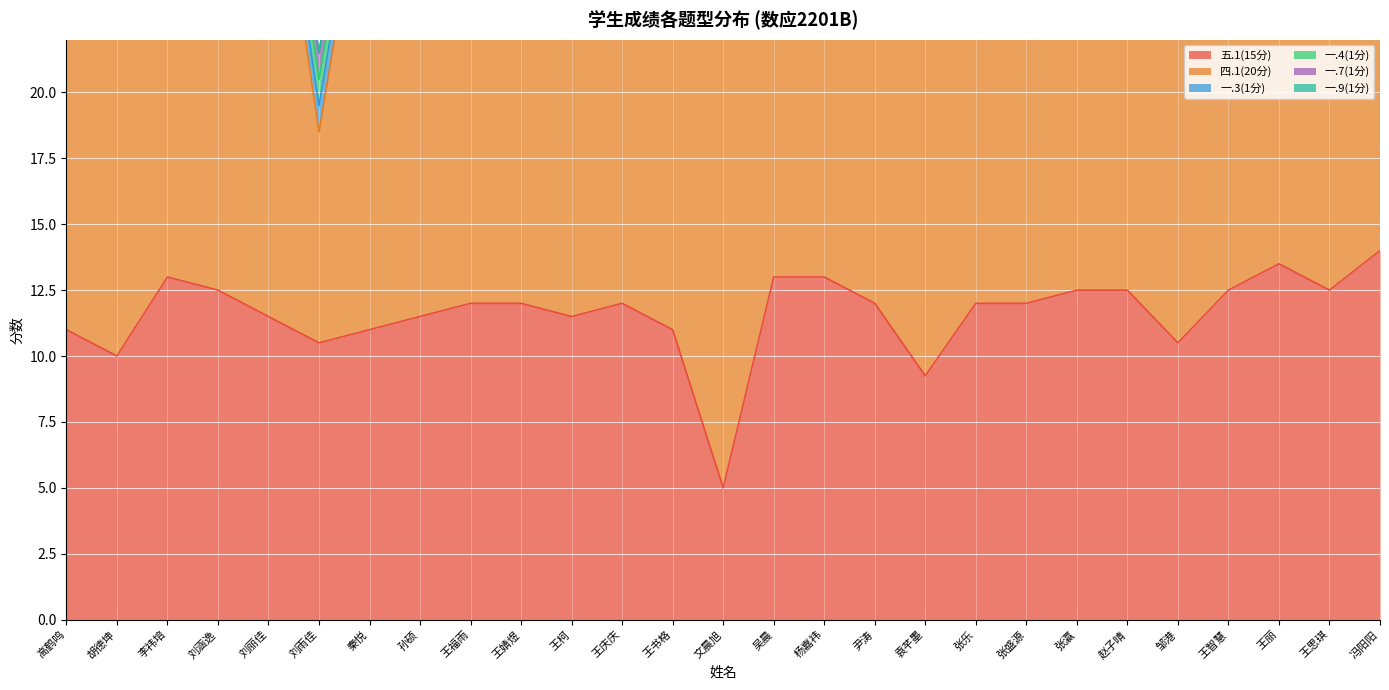

Which category has the lowest value in the 五.1(15分) series?

文晨旭